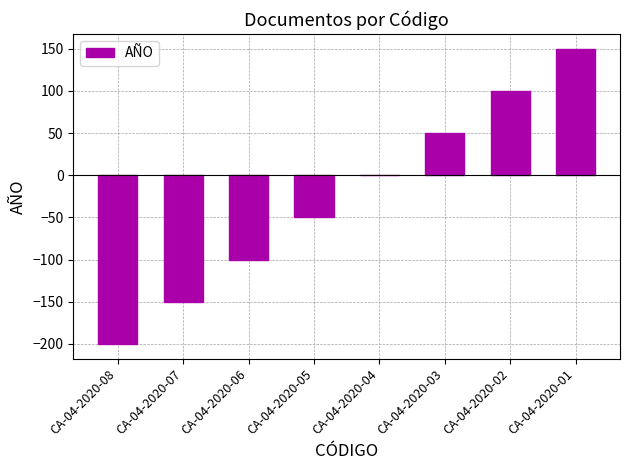

Reading left to right, transcribe all the data shown in this chart.

CA-04-2020-08=-200	CA-04-2020-07=-150	CA-04-2020-06=-100	CA-04-2020-05=-50	CA-04-2020-04=0	CA-04-2020-03=50	CA-04-2020-02=100	CA-04-2020-01=150